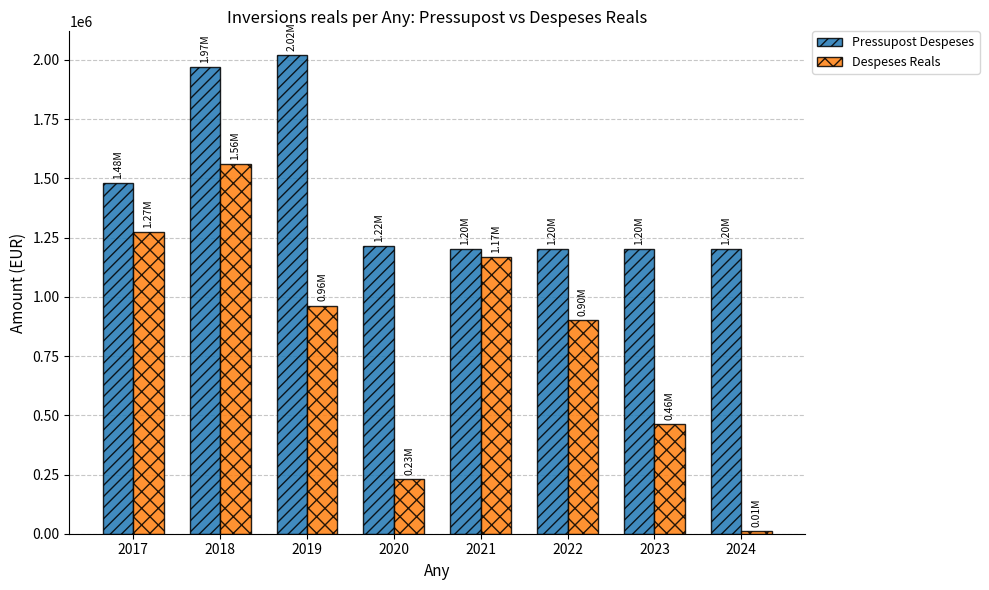

List the series in order of their overall mean, lowest first.

Despeses Reals, Pressupost Despeses